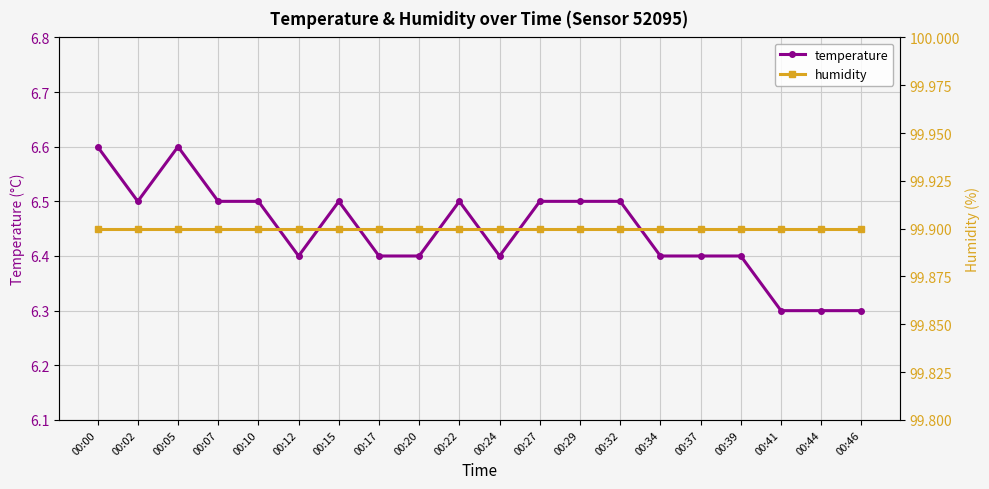

What is the difference between the highest and lowest values at 00:07?

93.4